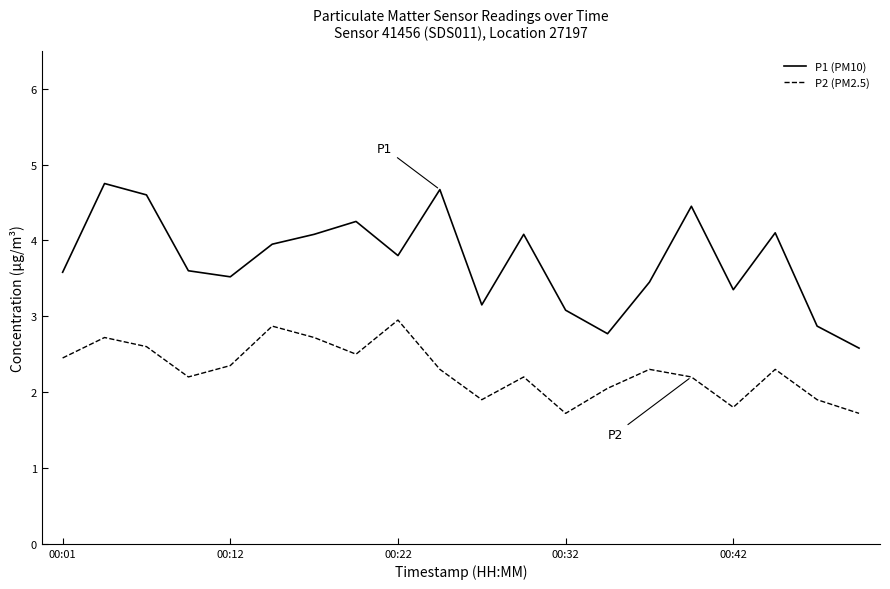

Which series has the widest spread of values?

P1 (PM10)